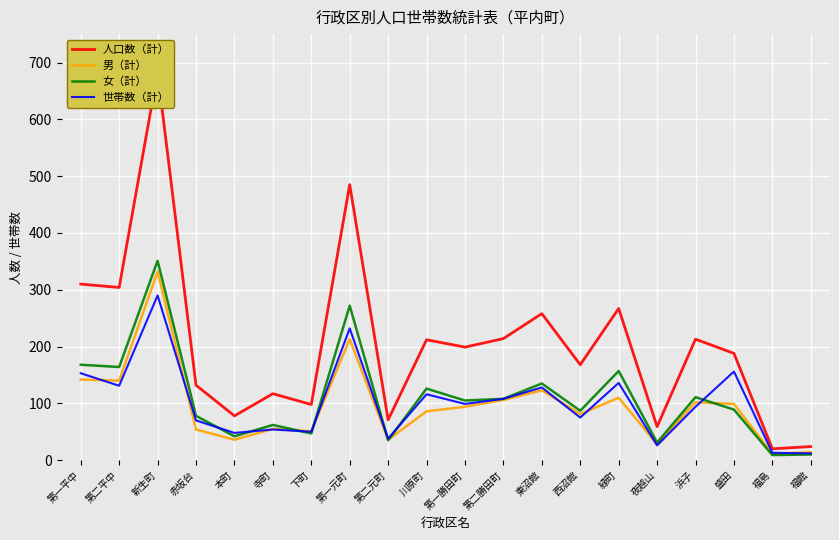

At which category does the chart reach its minimum across all series?

福島